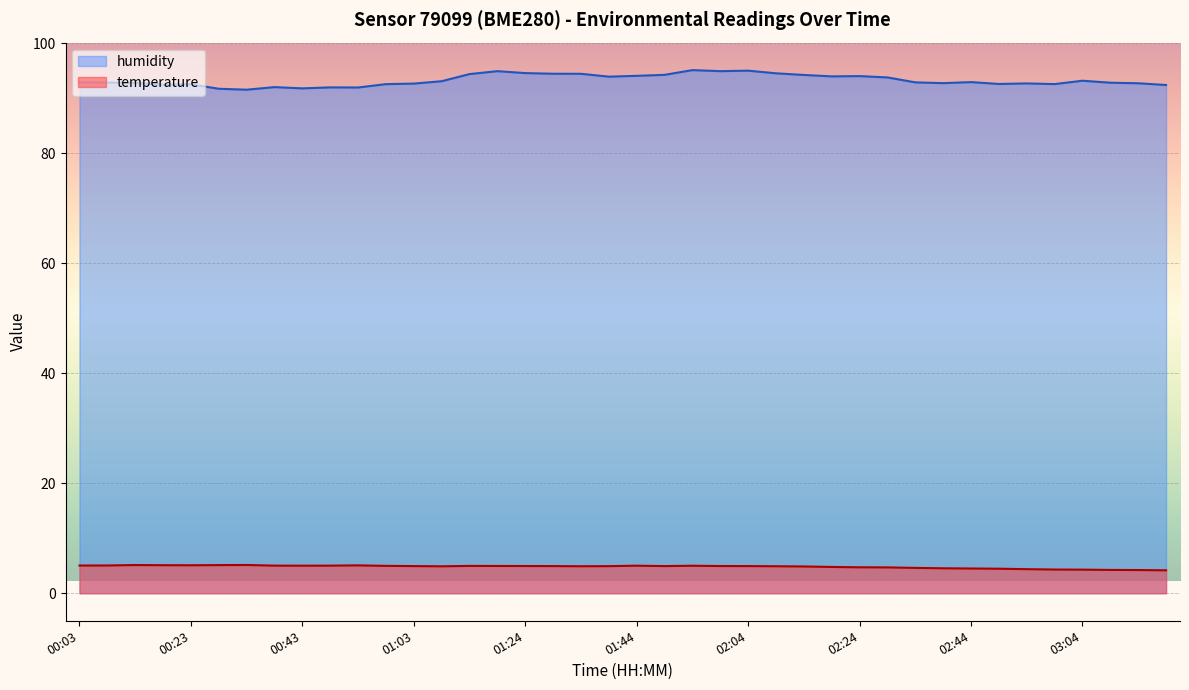

List the labels in order of temperature value, smallest first.

03:19, 03:14, 03:09, 03:04, 02:59, 02:54, 02:49, 02:44, 02:39, 02:34, 02:29, 02:24, 02:19, 02:14, 01:09, 01:34, 02:09, 01:39, 01:03, 01:29, 01:49, 02:04, 01:24, 01:59, 01:19, 01:14, 00:58, 01:54, 00:43, 01:44, 00:38, 00:48, 00:03, 00:08, 00:53, 00:23, 00:18, 00:28, 00:13, 00:33